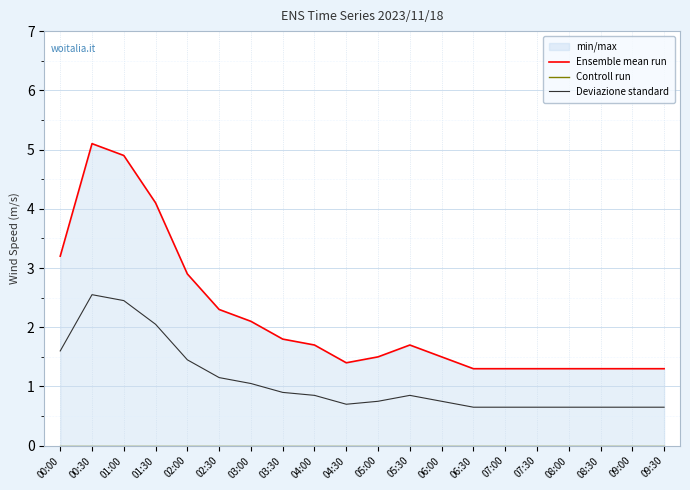

Does the chart display data point markers on the line(s)?

No